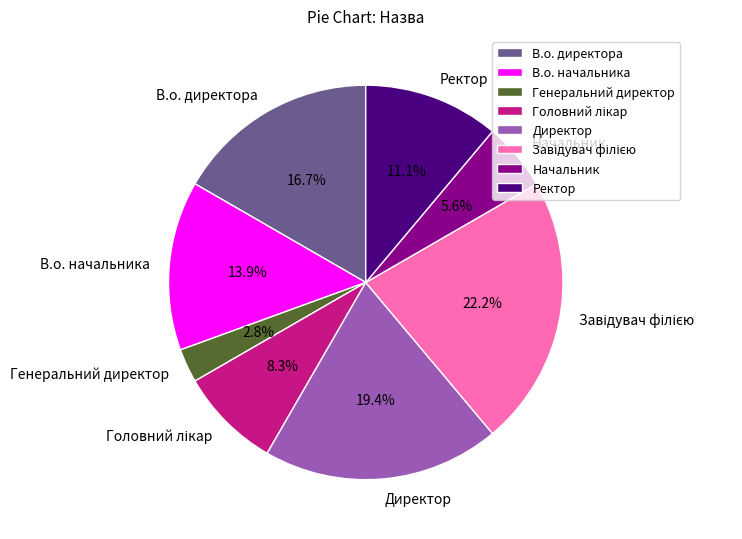

To the nearest percent, what portion does Ректор represent?

11%